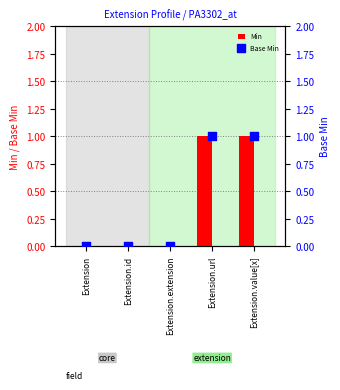

What are all the series names shown in the legend?

Min, Base Min